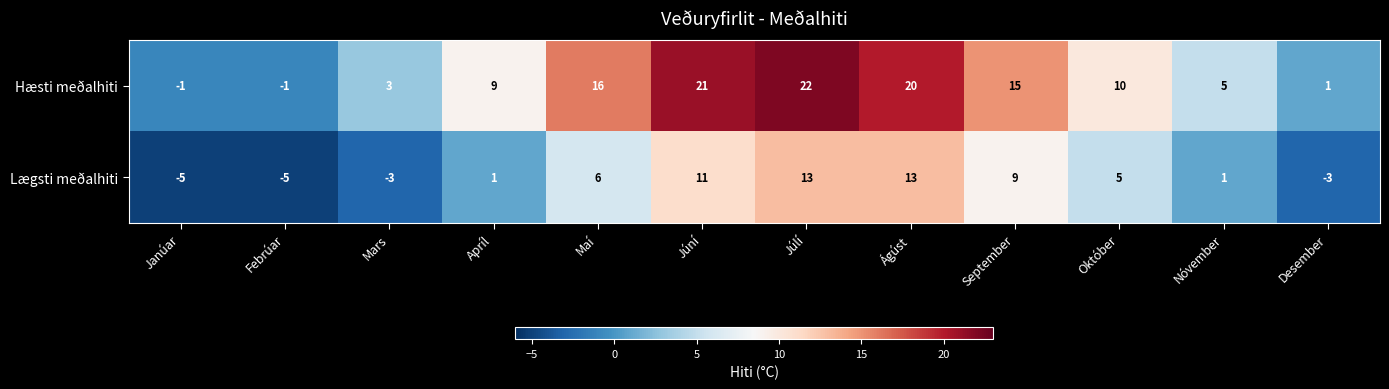

List the series in order of their peak value, highest first.

Hæsti meðalhiti, Lægsti meðalhiti